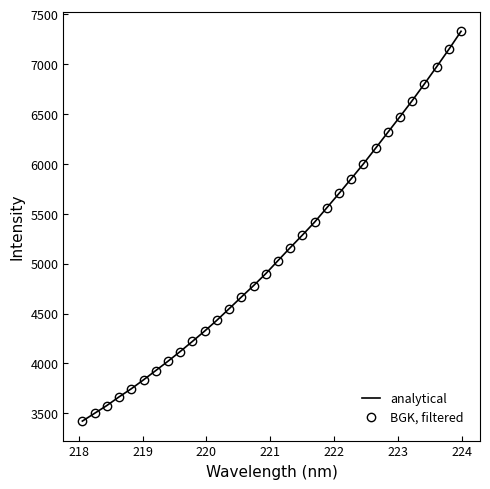

True or false: analytical and BGK, filtered intersect in this chart.

False